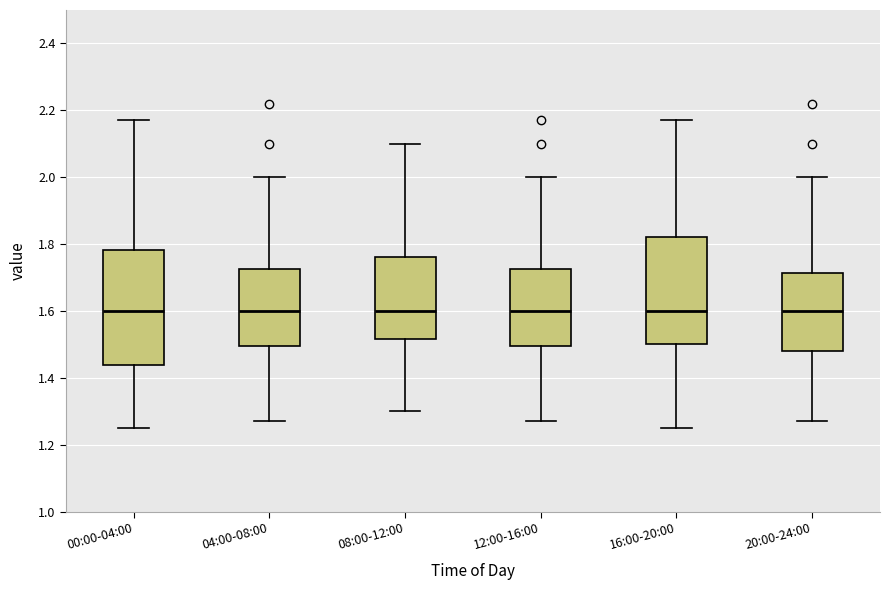

Where does the lower whisker of the box for 12:00-16:00 end on the y-axis? The values are not printed on the chart, so give them approximately, as read against the axis.

1.28